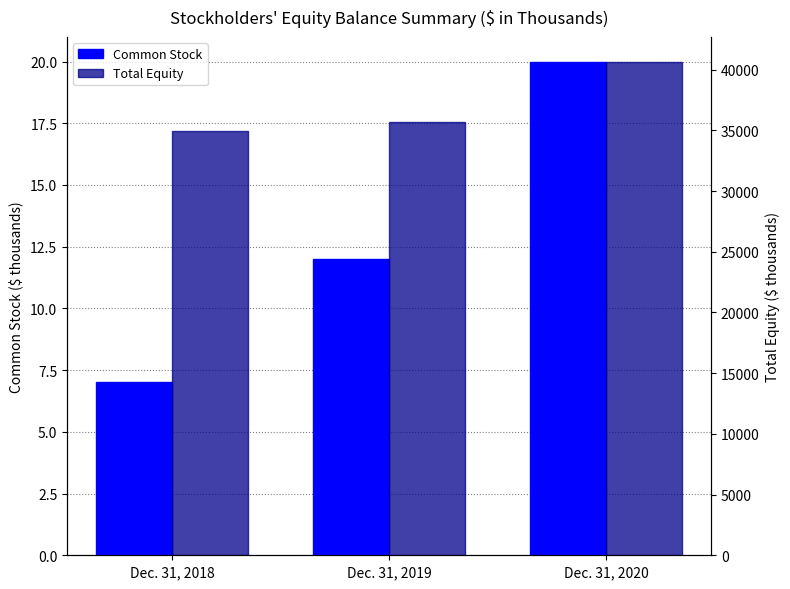

The value of Total Equity at Dec. 31, 2020 is 40669. True or false?

True